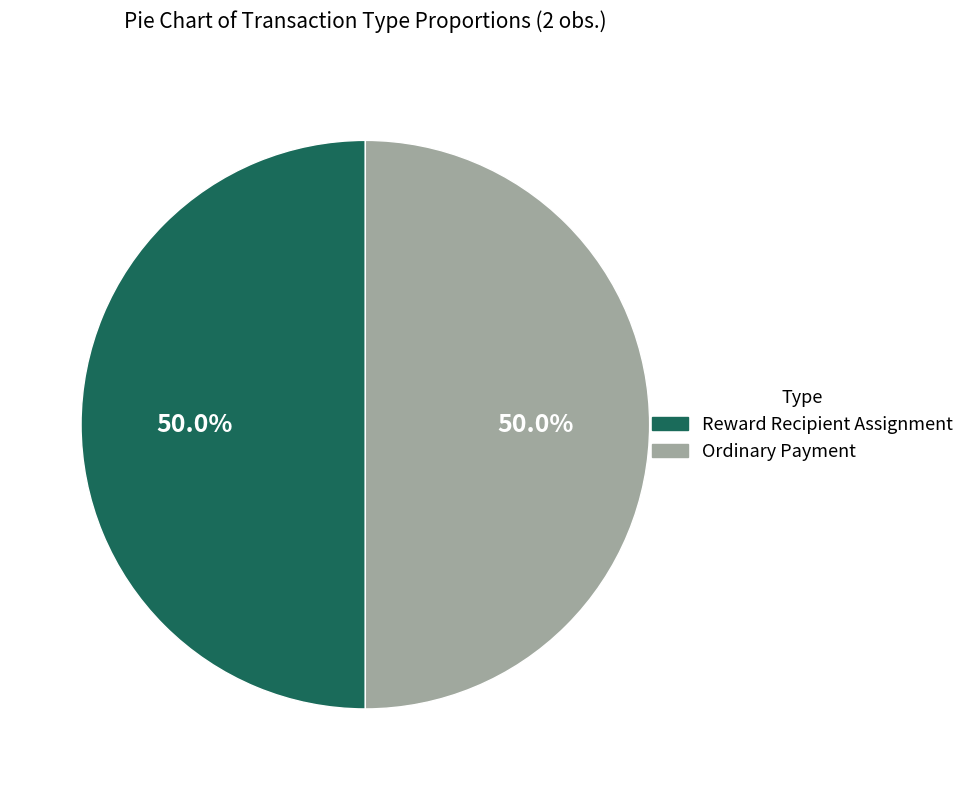

How much of the chart is everything except Ordinary Payment?

50.0%